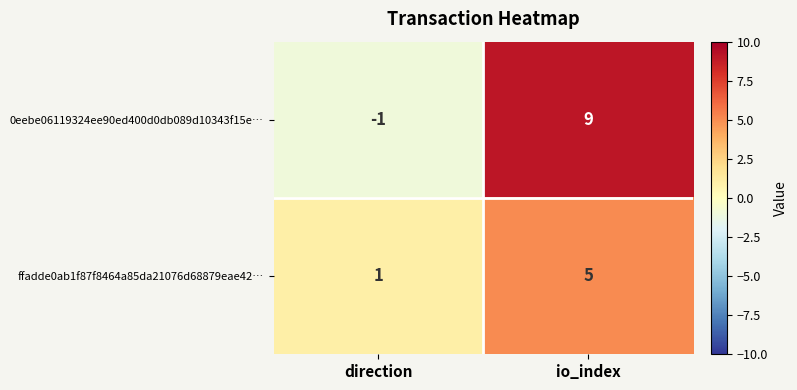

How many data points does each series have?

2